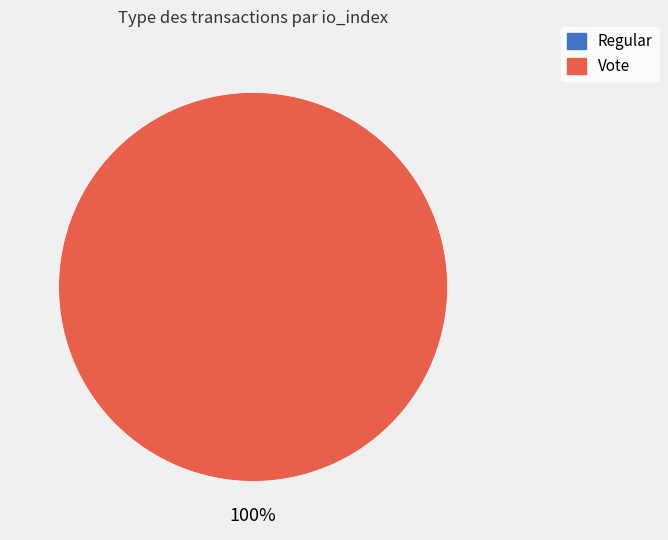

Is there any slice that represents more than half of the pie?

Yes